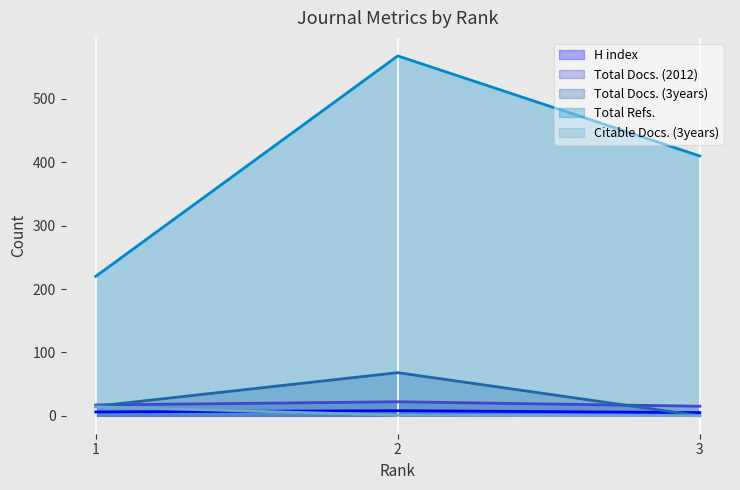

Count the number of data series in this chart.

5